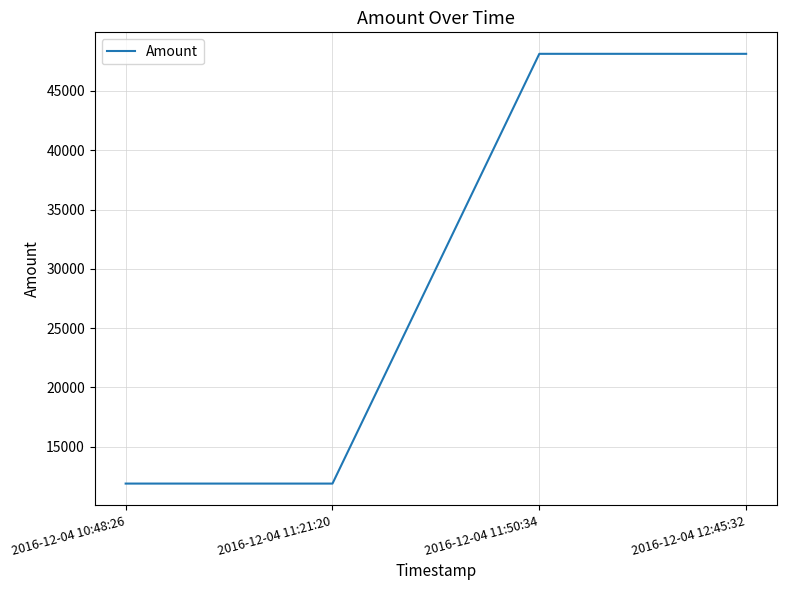

At which category does the data reach its first local valley?

2016-12-04 11:21:20